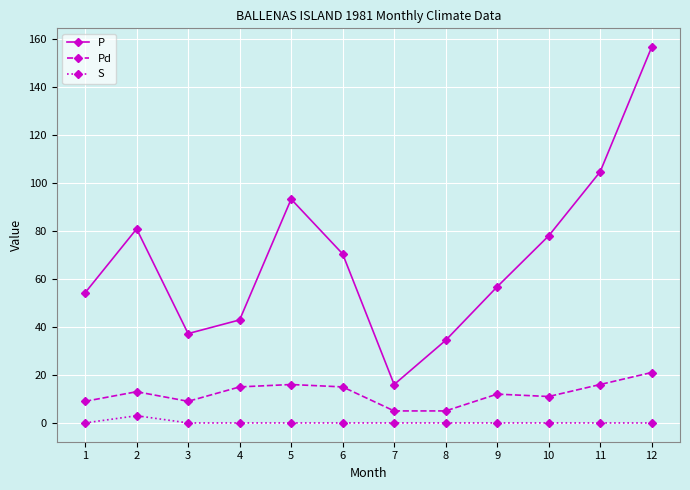

What is the spread (max minus min) of values at 4?

42.9